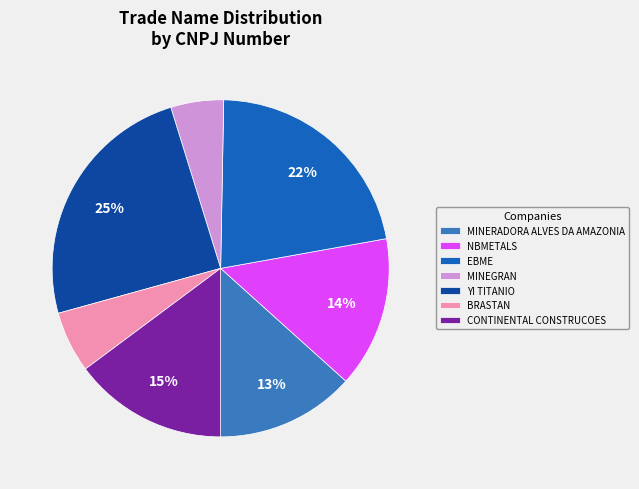

Approximately how many times larger is the value at YI TITANIO compared to CONTINENTAL CONSTRUCOES?

1.7